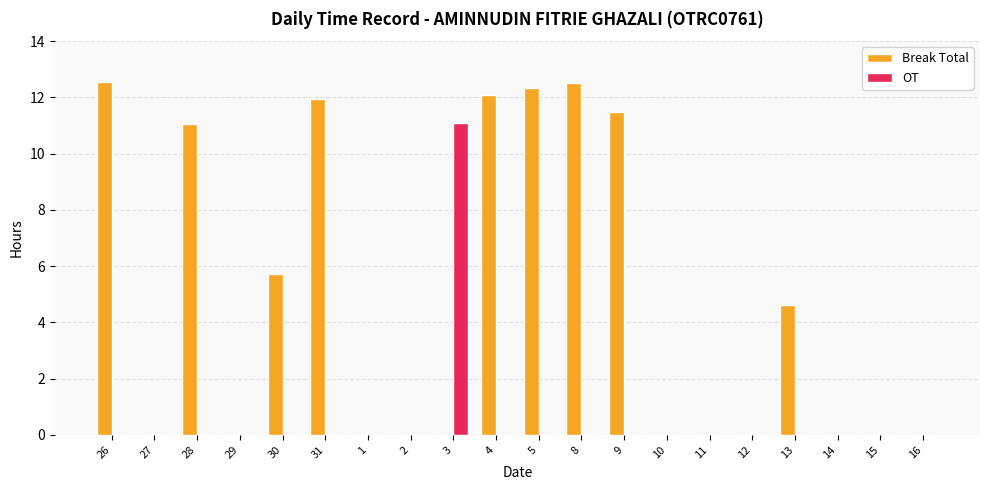

At which label is Break Total closest to 6?

30